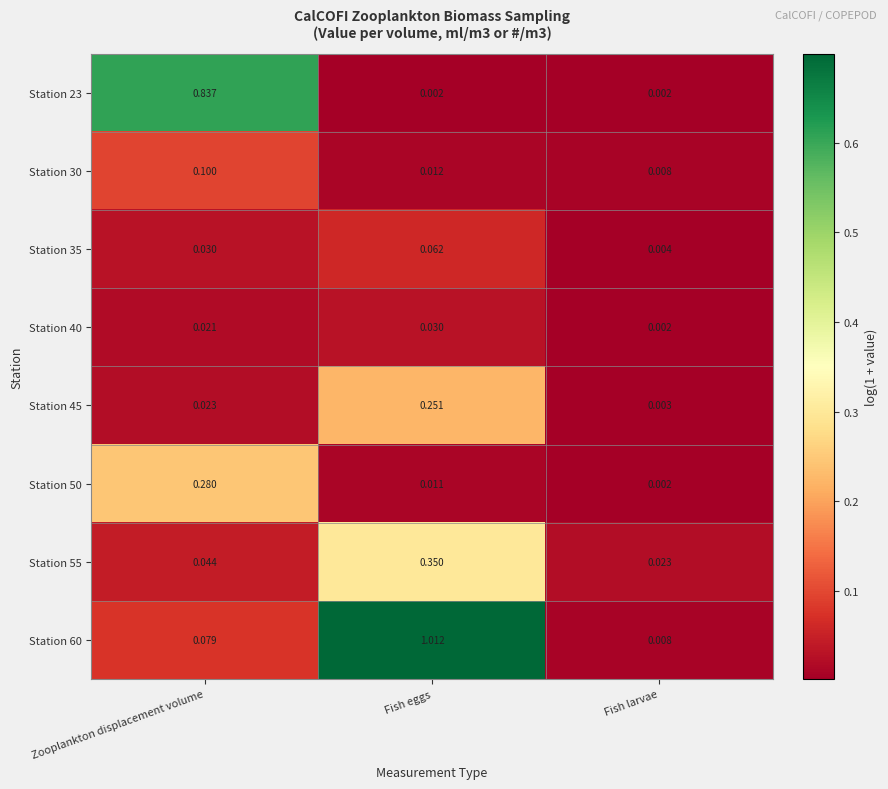

Which series has the largest total across all categories?

Station 60